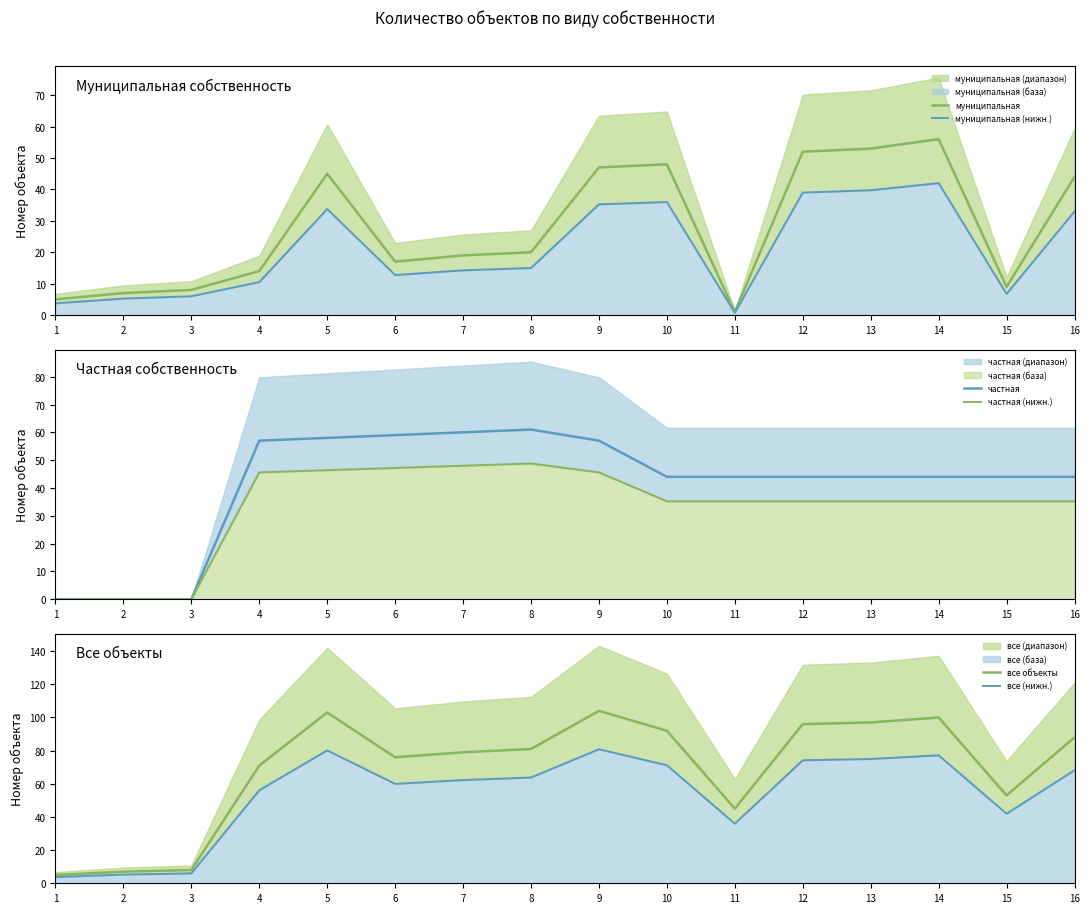

Which category has the lowest value in the частная (нижн.) series?

1